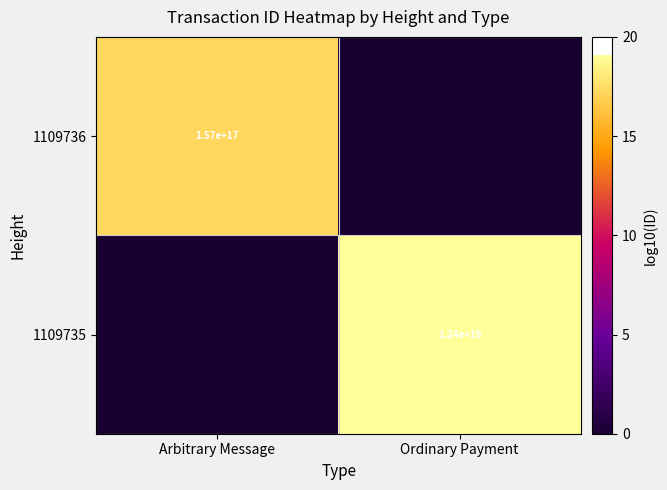

Which label corresponds to the largest value in the chart?

Ordinary Payment